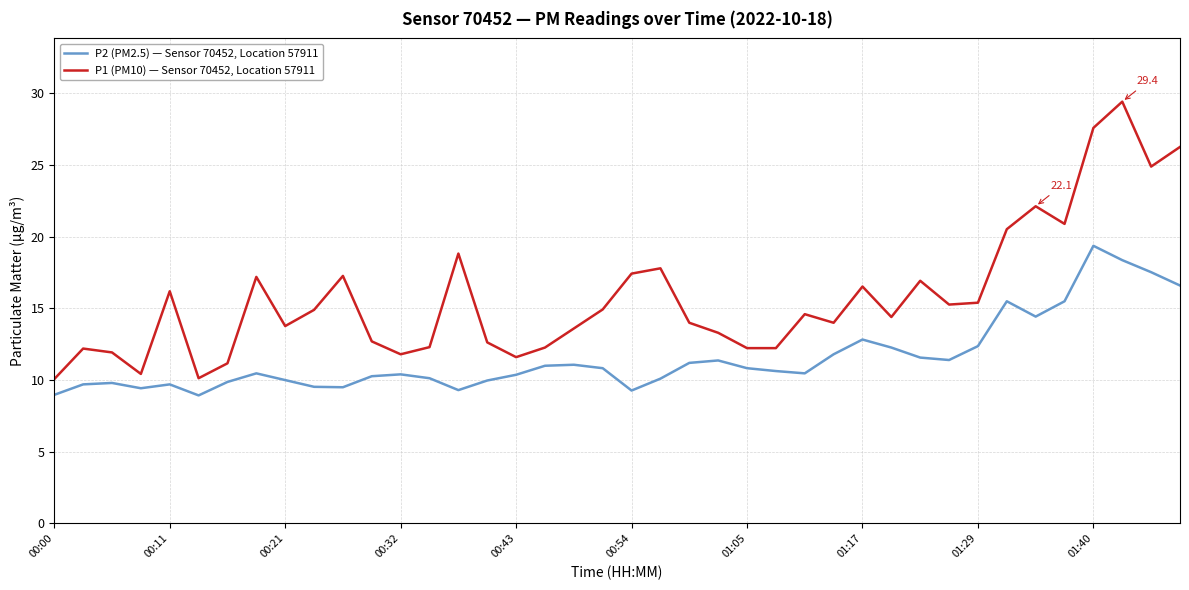

Rank the series by their maximum value, from lowest to highest.

P2 (PM2.5) — Sensor 70452, Location 57911, P1 (PM10) — Sensor 70452, Location 57911